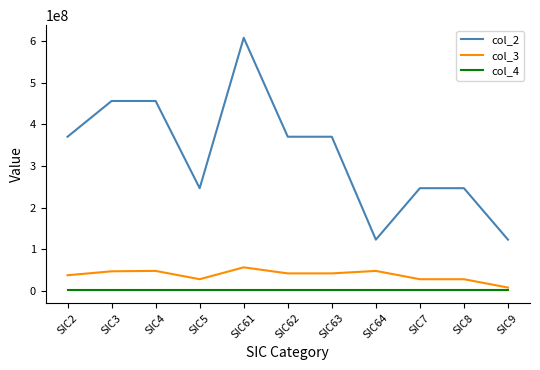

Which series has the widest spread of values?

col_2